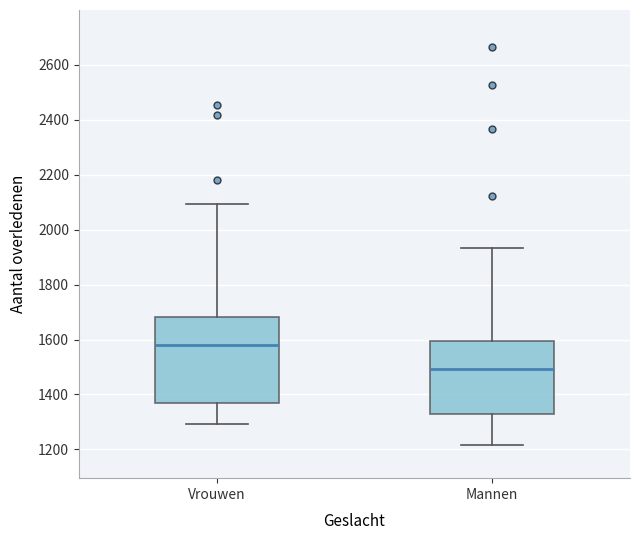

Reading left to right, read every box against the y-axis: the position of its median line, the range the box covers, and the ends of its whiskers. The values are not printed on the chart, so give them approximately, as read against the axis.

Vrouwen: median 1580, box 1360 to 1680, whiskers 1300 to 2100
Mannen: median 1500, box 1340 to 1600, whiskers 1220 to 1940